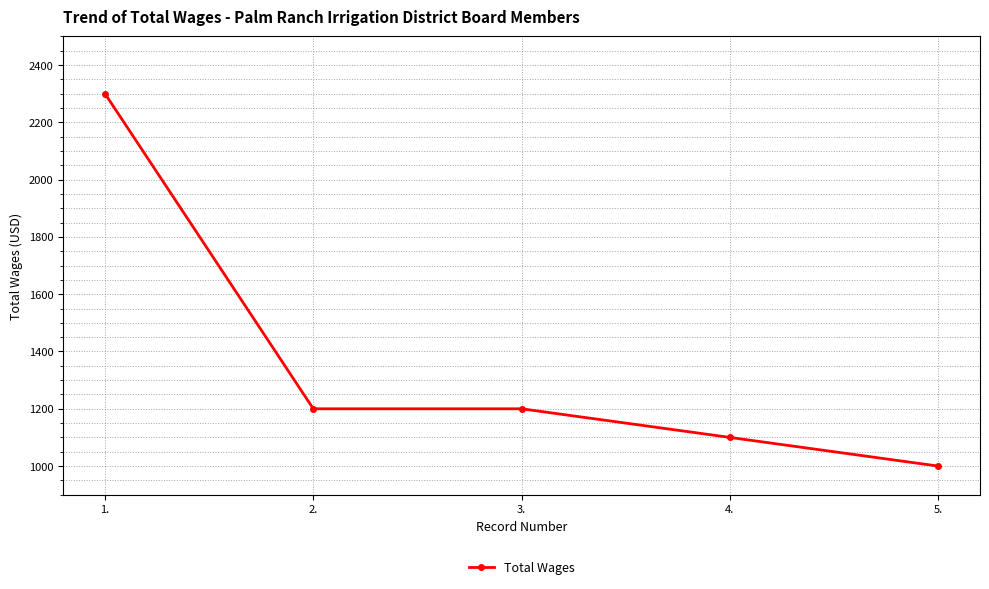

Is it true that the value at 3. is 1200?

True